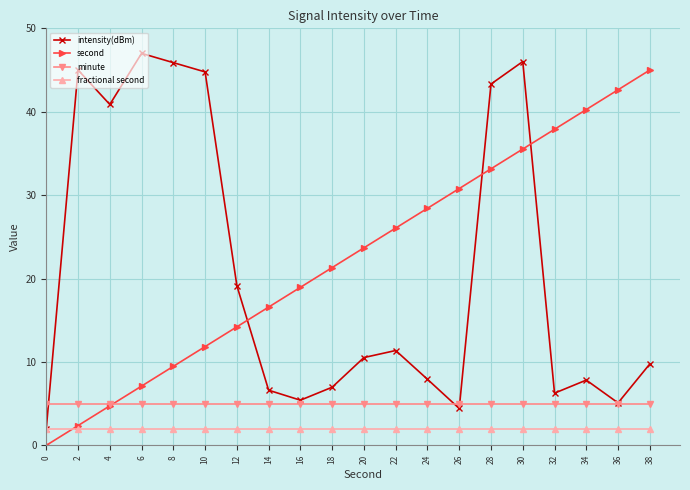

At which category is the sum across all series the highest?

30